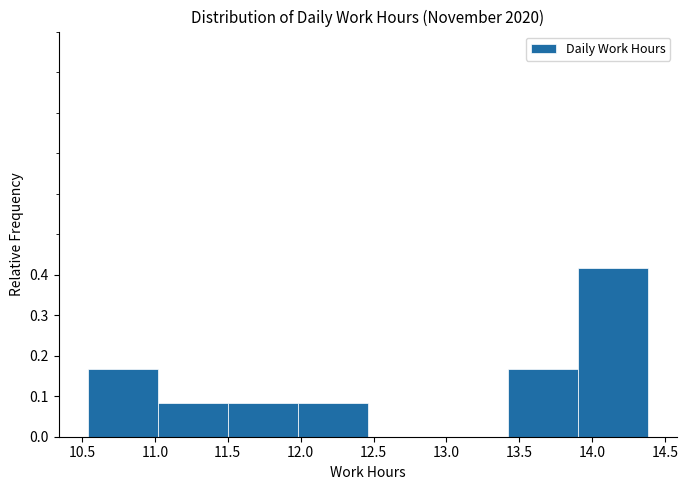

Reading left to right, transcribe this chart: for each bar, give the range it covers on the x-axis and its height. Neither the bar edges nor the heights are printed on the chart, so give them approximately, as read against the axes.

10.54 to 11.02: 0.17
11.02 to 11.50: 0.08
11.50 to 11.98: 0.08
11.98 to 12.46: 0.08
12.46 to 12.94: 0
12.94 to 13.42: 0
13.42 to 13.90: 0.17
13.90 to 14.38: 0.42